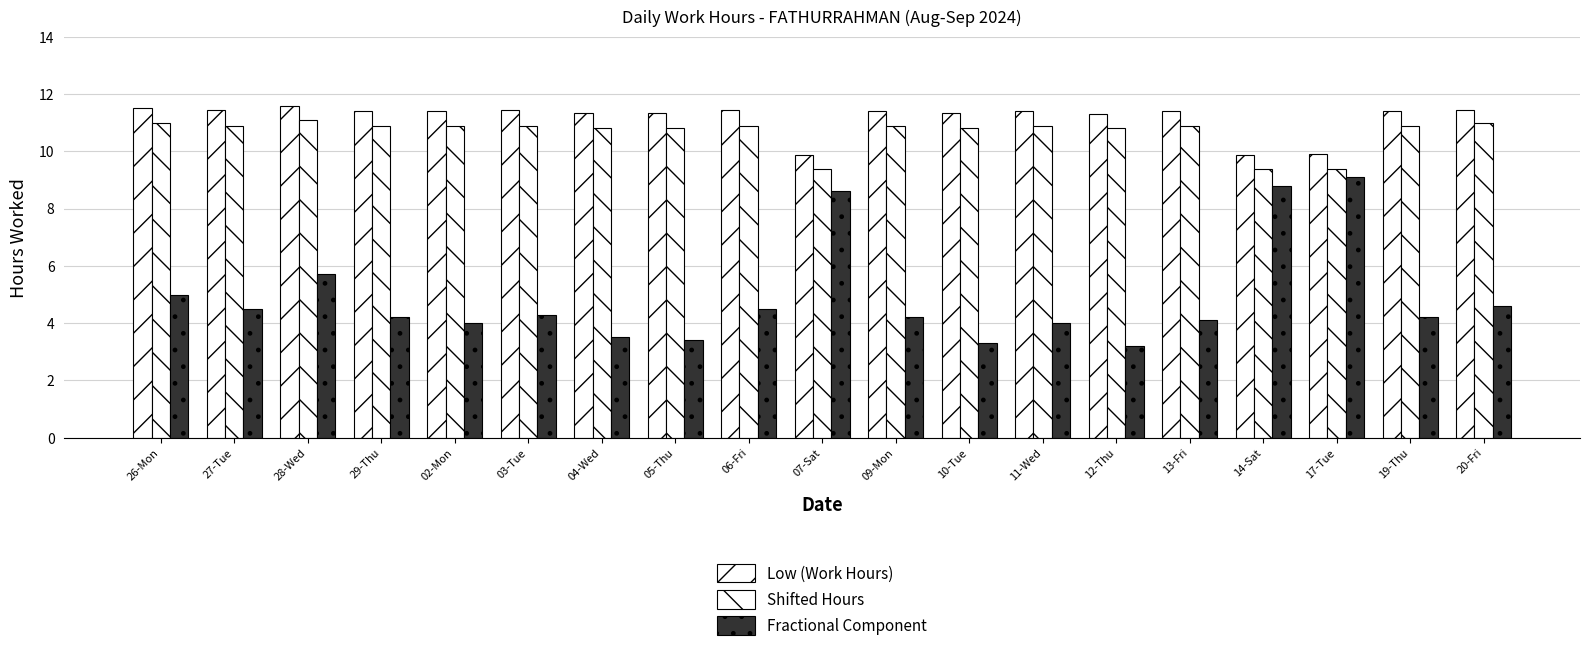

Which series has the largest total across all categories?

Low (Work Hours)